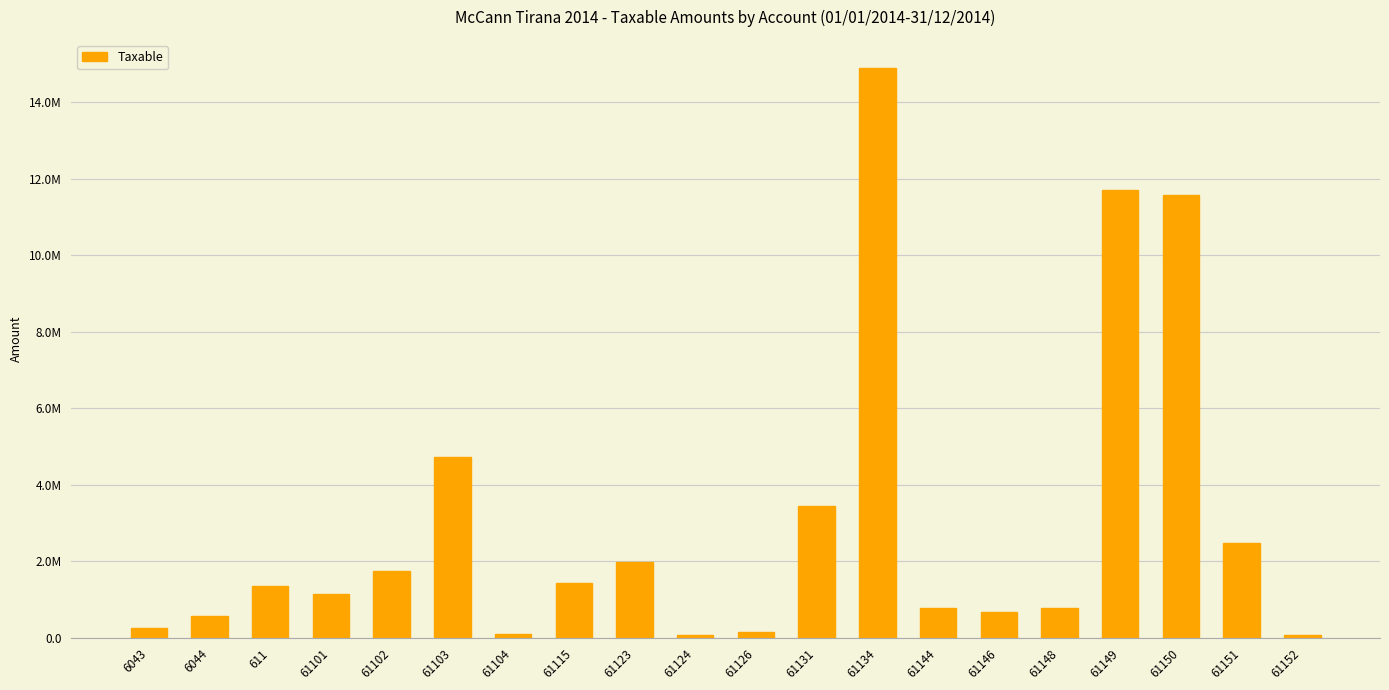

What is the sum of the values at 61102 and 61115?

3168904.7